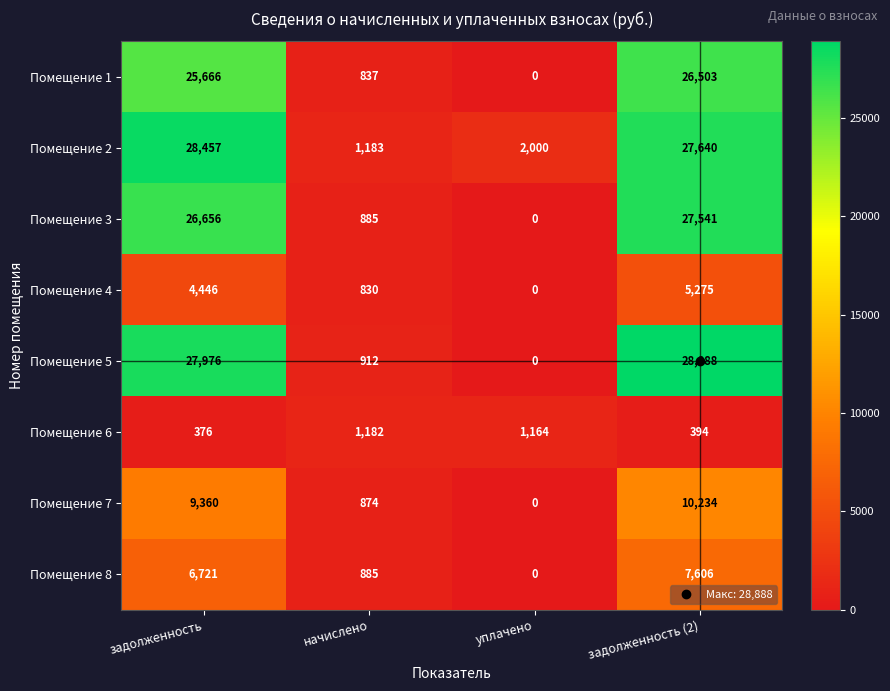

What is the total value across all series at задолженность (2)?

134081